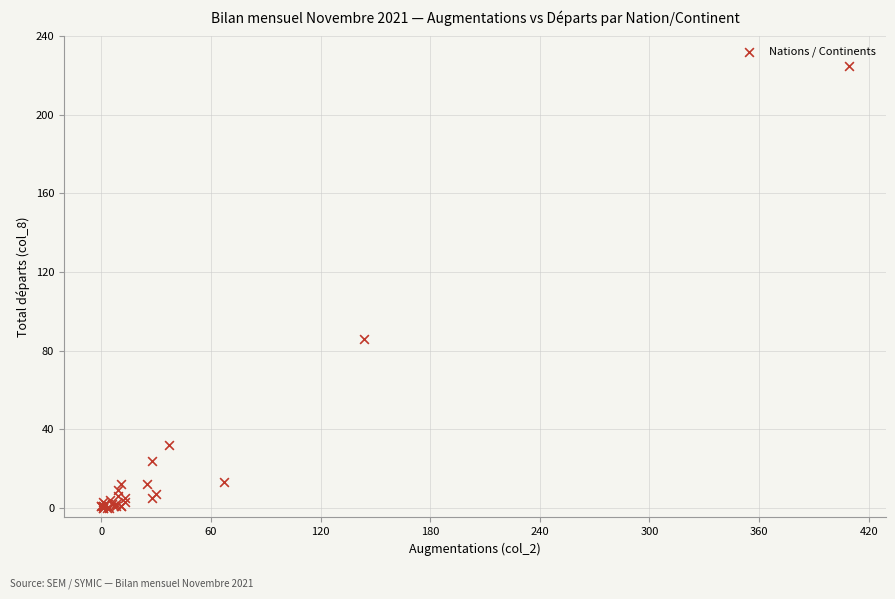

What Y value in the scatter plot is closest to 112?

86